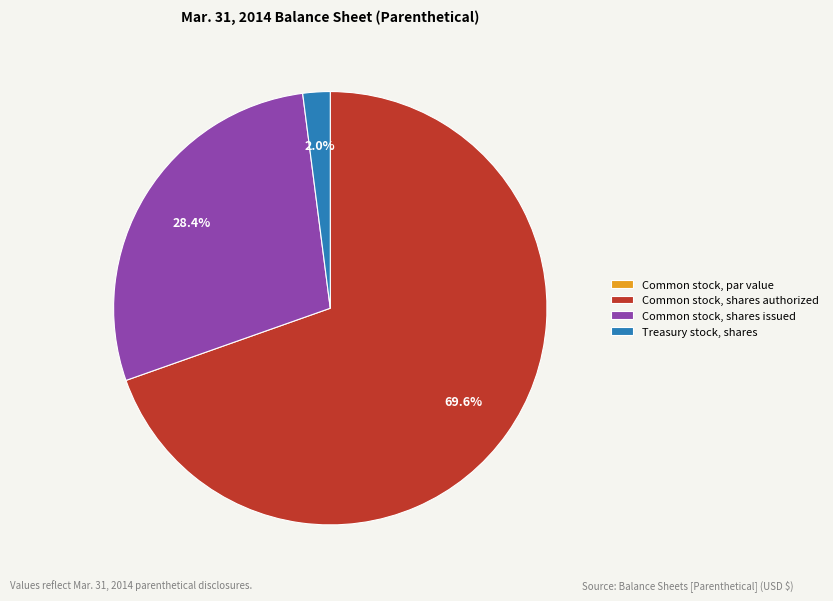

Is the sum of Common stock, shares authorized and Common stock, shares issued greater than half?

Yes